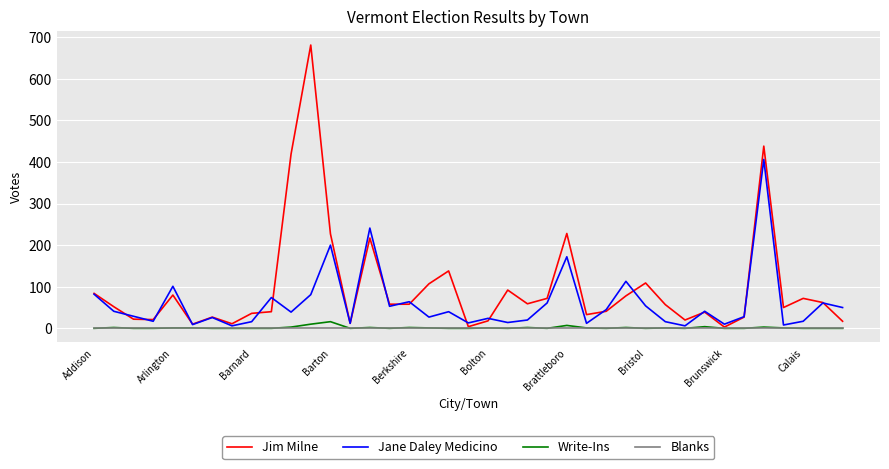

Does the chart display data point markers on the line(s)?

No